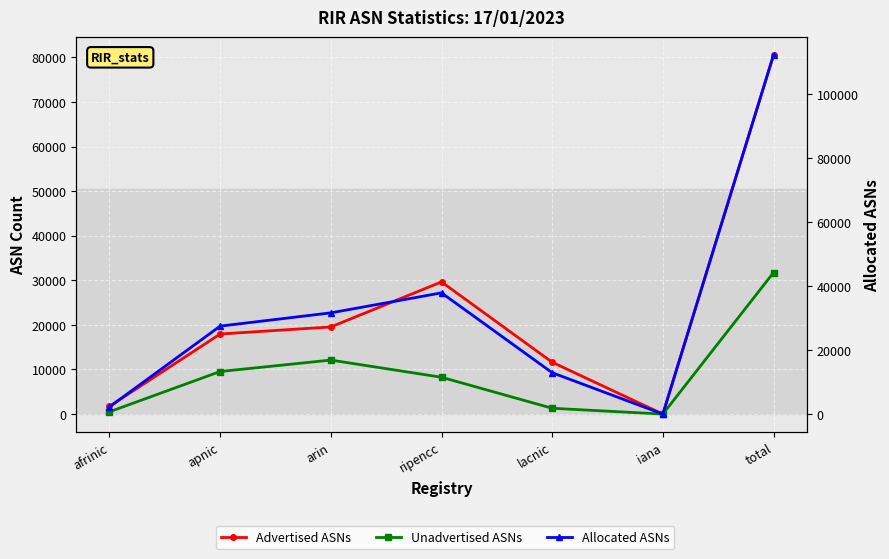

What is the difference between the maximum and minimum values in the Allocated ASNs series?

112239